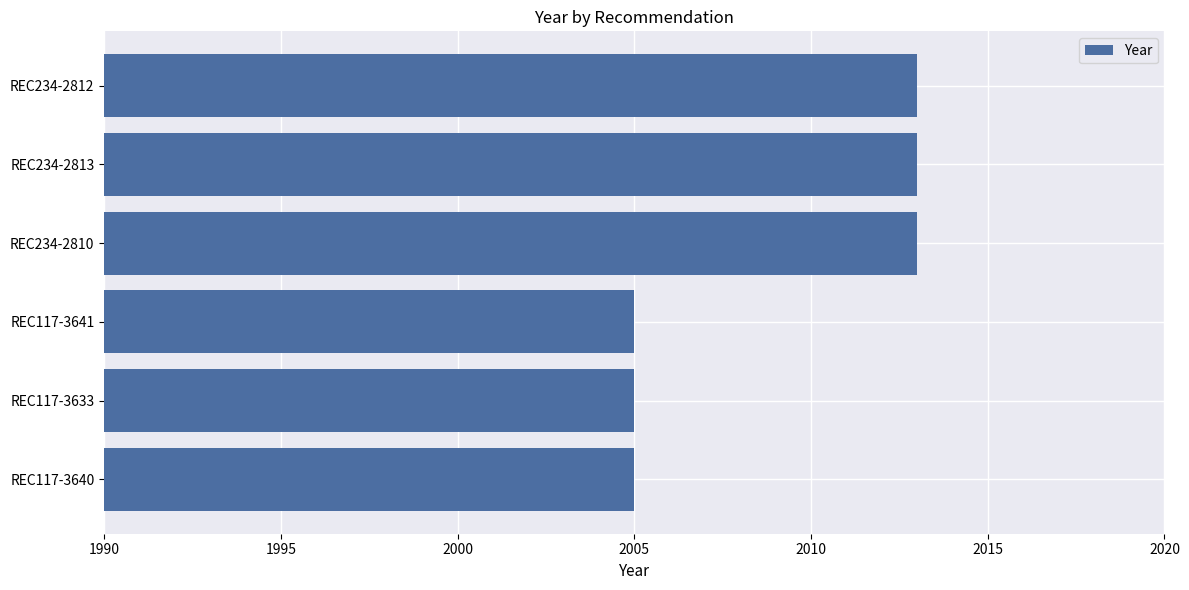

Which has a higher value, REC117-3633 or REC234-2810?

REC234-2810